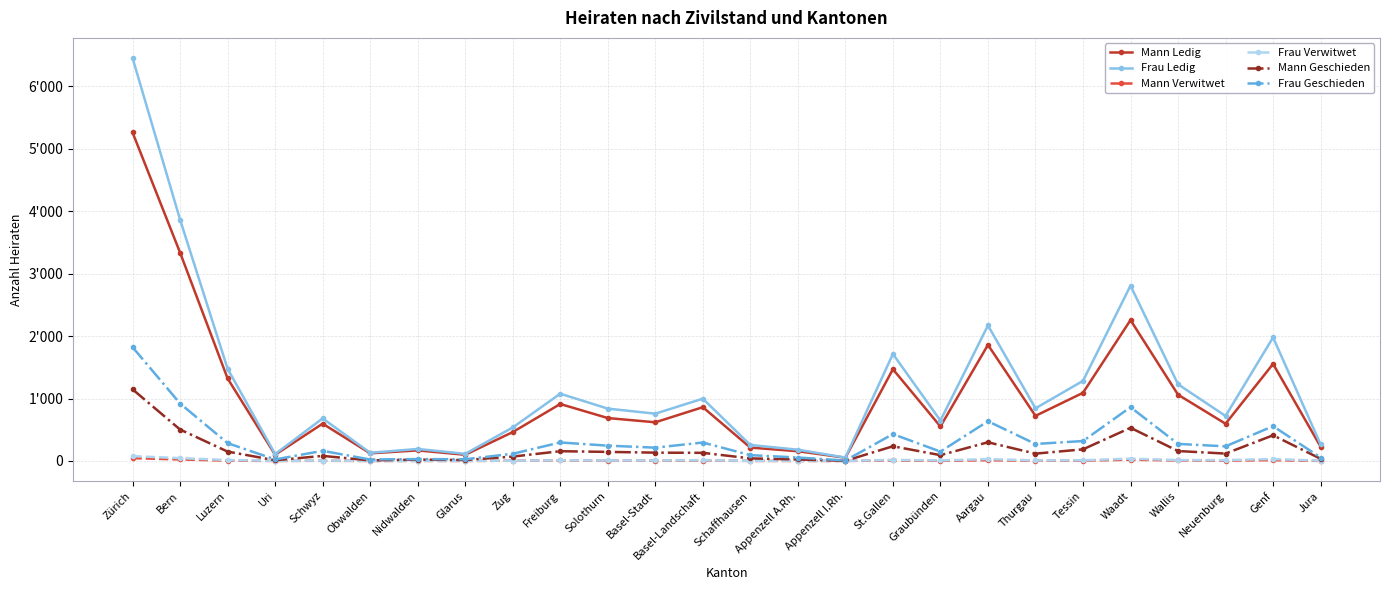

True or false: Mann Ledig and Frau Geschieden cross at least once.

False